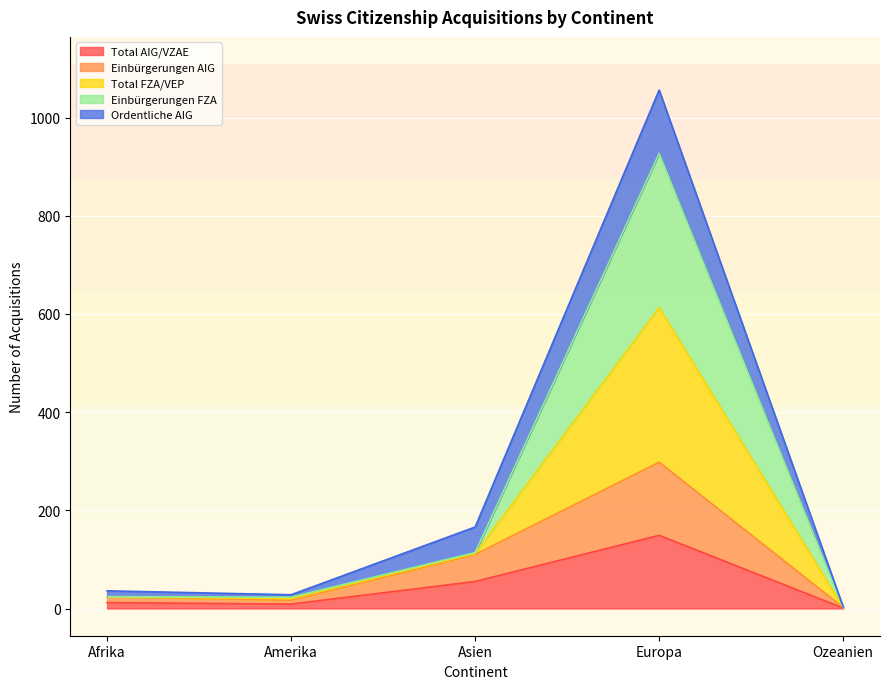

Where does the Einbürgerungen FZA series first go above 36?

Asien